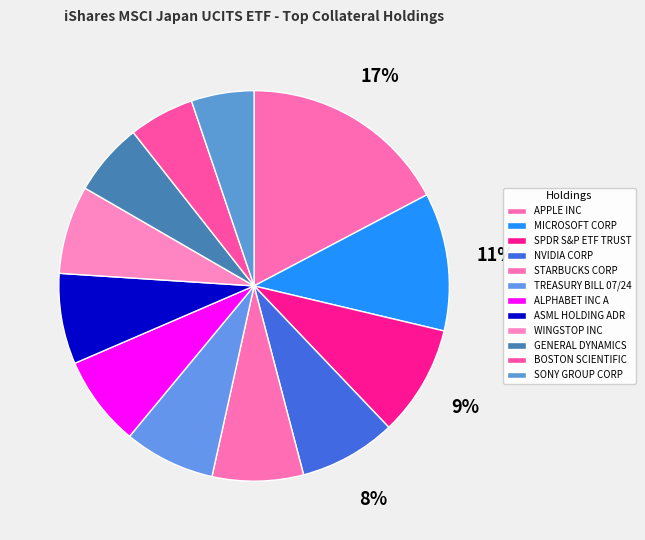

Count the number of slices in the pie.

12